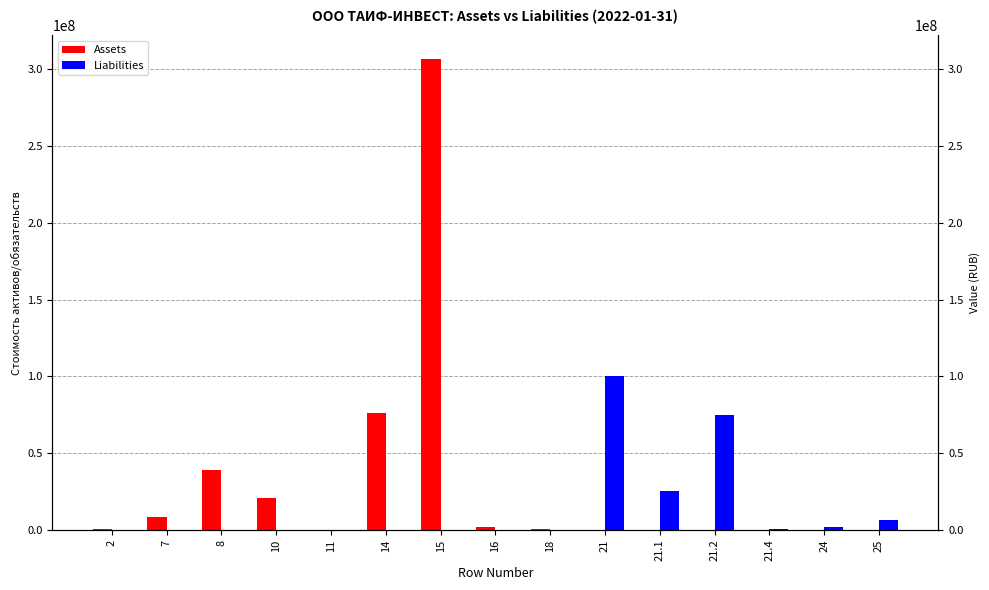

Reading left to right, what are all the values shown in this chart?

Assets: 553938.2	8700565.8	38725223.1	20860846.1	300.0	76188161.2	306637410.9	1865200.0	330385.0	0.0	0.0	0.0	0.0	0.0	0.0
Liabilities: 0.0	0.0	0.0	0.0	0.0	0.0	0.0	0.0	0.0	100433570.1	25436010.6	74662960.0	334599.5	1685726.0	6456892.0